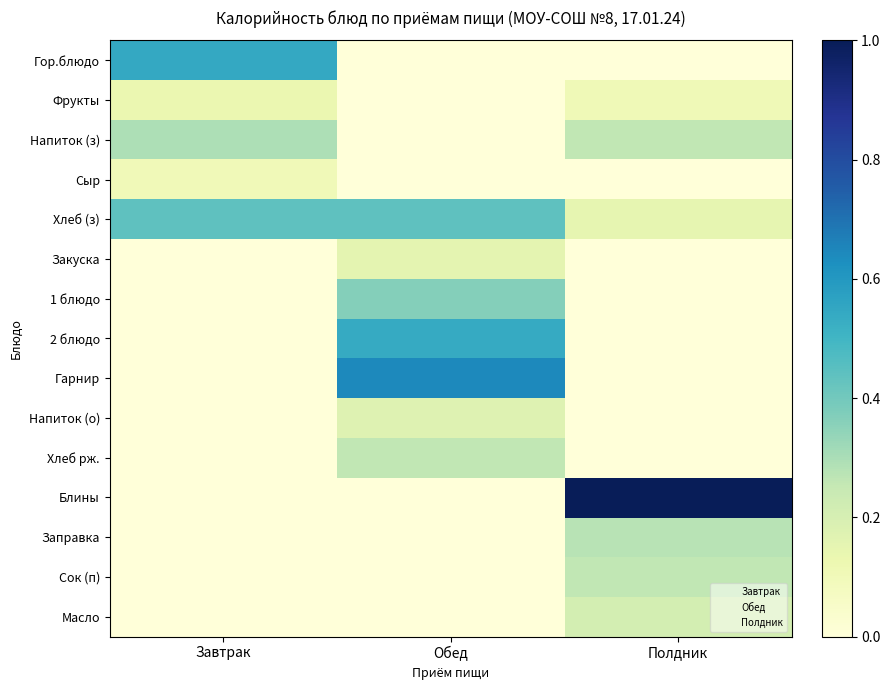

Reading right to left, extract all data points from this chart.

Гор.блюдо: Полдник=0.0	Обед=0.0	Завтрак=0.5
Фрукты: Полдник=0.1	Обед=0.0	Завтрак=0.1
Напиток (з): Полдник=0.3	Обед=0.0	Завтрак=0.3
Сыр: Полдник=0.0	Обед=0.0	Завтрак=0.1
Хлеб (з): Полдник=0.1	Обед=0.4	Завтрак=0.4
Закуска: Полдник=0.0	Обед=0.2	Завтрак=0.0
1 блюдо: Полдник=0.0	Обед=0.4	Завтрак=0.0
2 блюдо: Полдник=0.0	Обед=0.5	Завтрак=0.0
Гарнир: Полдник=0.0	Обед=0.6	Завтрак=0.0
Напиток (о): Полдник=0.0	Обед=0.2	Завтрак=0.0
Хлеб рж.: Полдник=0.0	Обед=0.3	Завтрак=0.0
Блины: Полдник=1.0	Обед=0.0	Завтрак=0.0
Заправка: Полдник=0.3	Обед=0.0	Завтрак=0.0
Сок (п): Полдник=0.3	Обед=0.0	Завтрак=0.0
Масло: Полдник=0.2	Обед=0.0	Завтрак=0.0